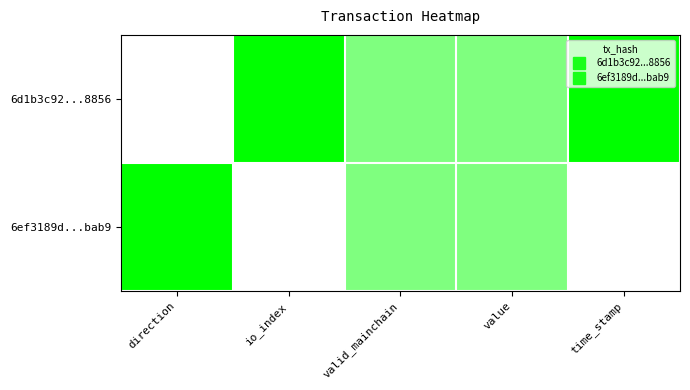

Which series has the largest total across all categories?

6d1b3c92...8856